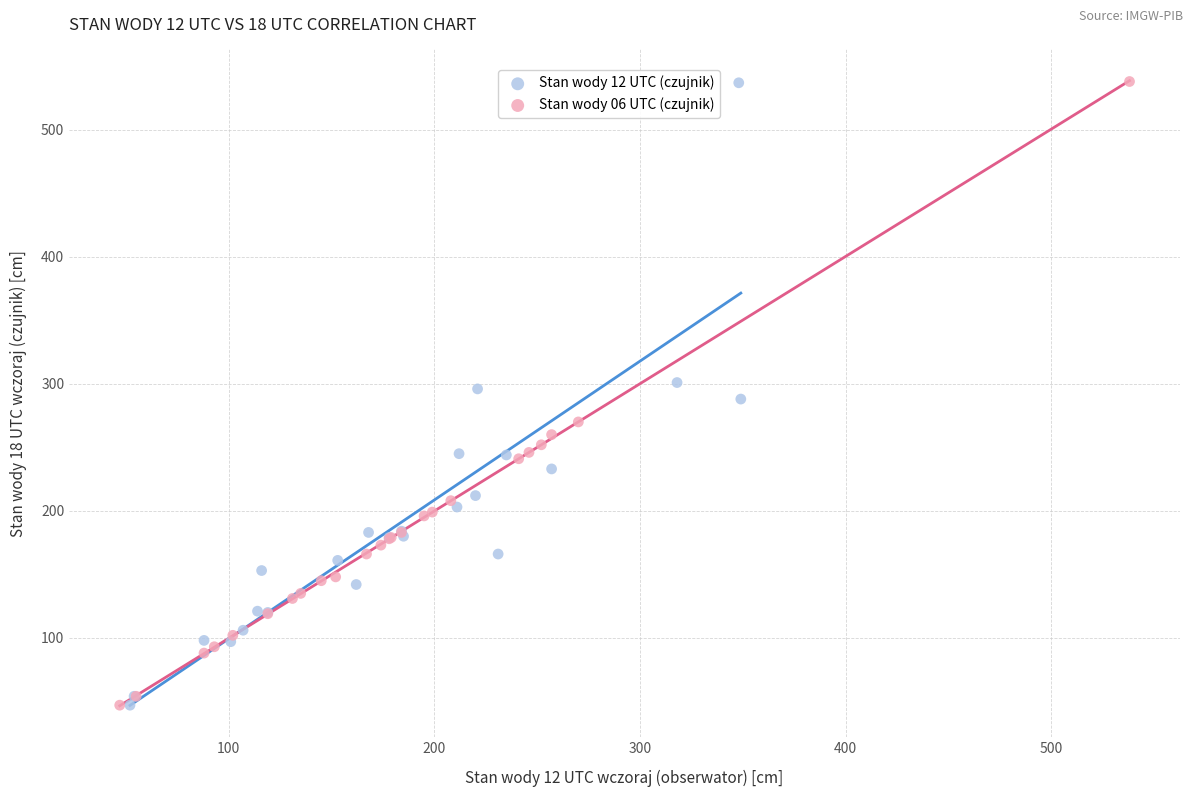

What are all the series names shown in the legend?

Stan wody 12 UTC (czujnik), Stan wody 06 UTC (czujnik)